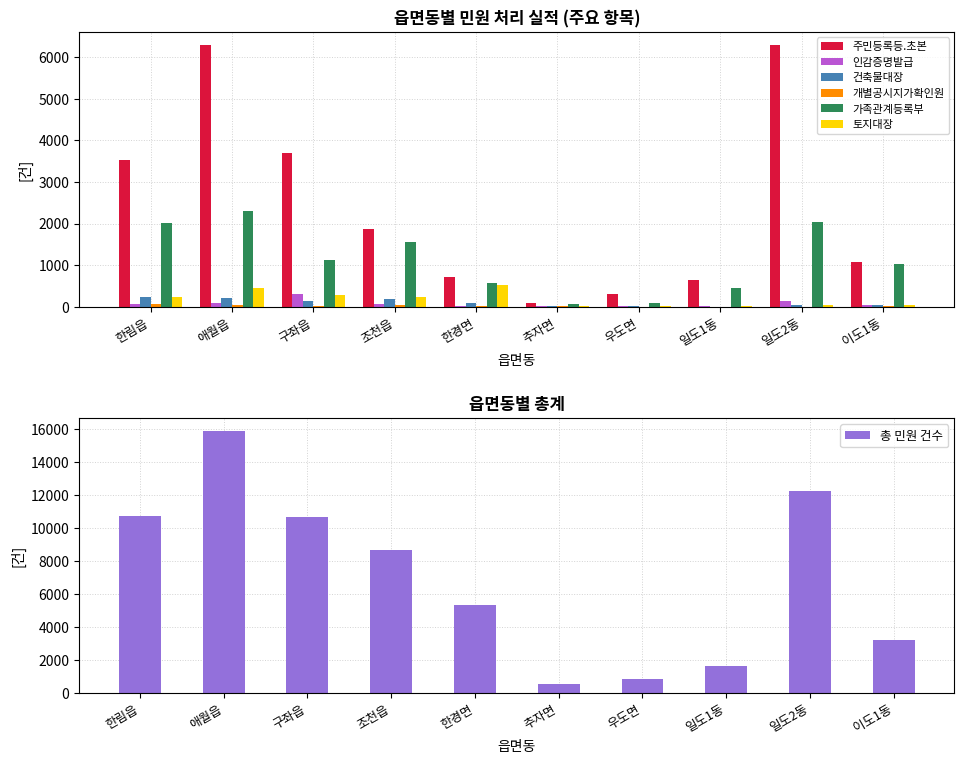

Reading left to right, what are all the values shown in this chart?

주민등록등.초본: 3517	6297	3709	1863	718	92	301	635	6291	1063
인감증명발급: 73	87	311	69	24	5	6	15	132	34
건축물대장: 230	203	132	184	86	12	21	2	33	36
개별공시지가확인원: 75	39	21	47	20	4	0	0	2	21
가족관계등록부: 2002	2294	1125	1547	575	52	85	445	2044	1025
토지대장: 242	458	280	225	529	5	5	11	45	39